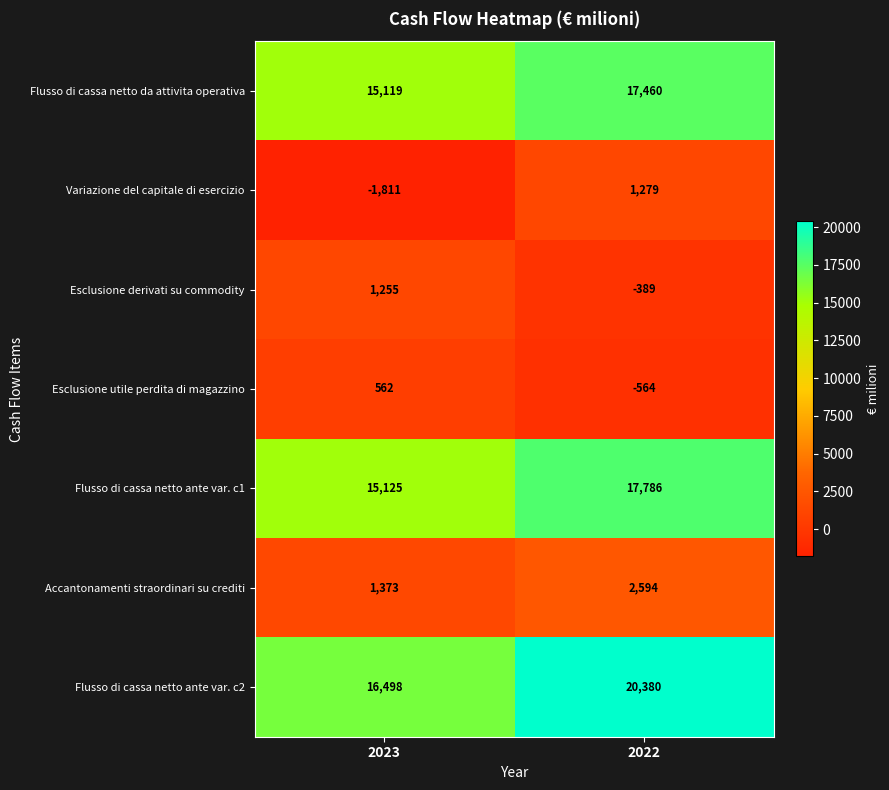

What is the total value across all series at 2023?

48121